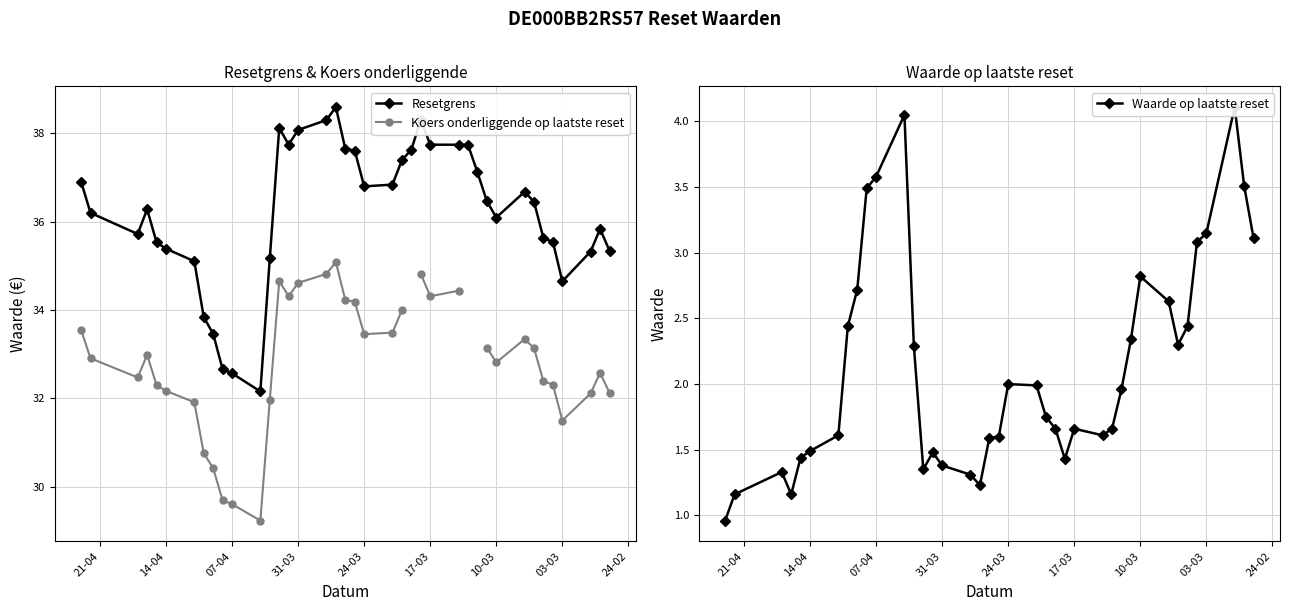

What is the label of the 7th point from the left?

07-04